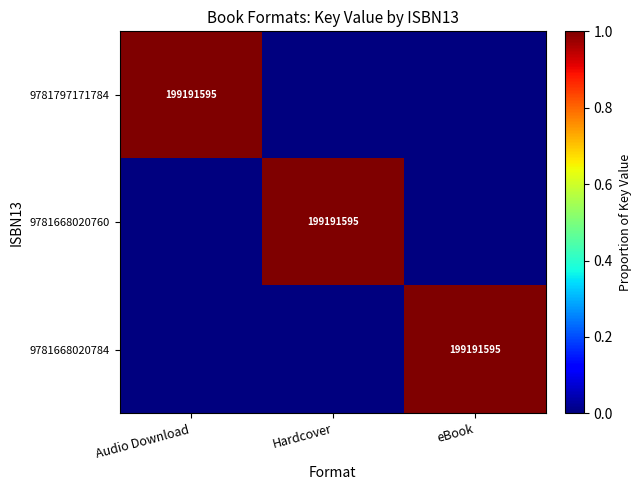

The value of 9781668020784 at eBook is 199191595. True or false?

True